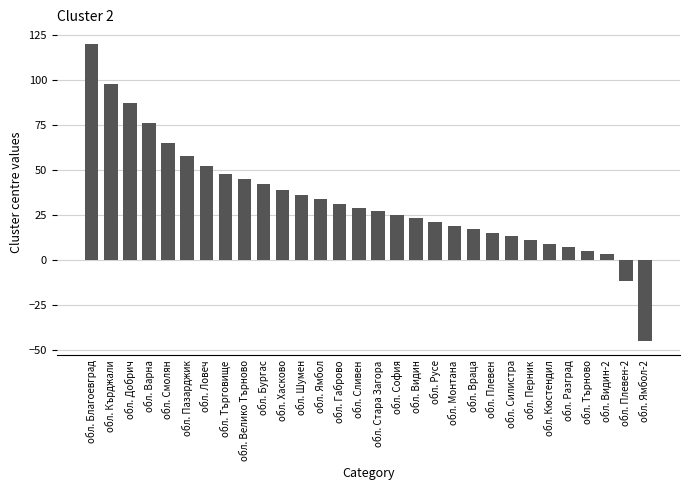

What is the change in value from обл. Кърджали to обл. Търново?

-93